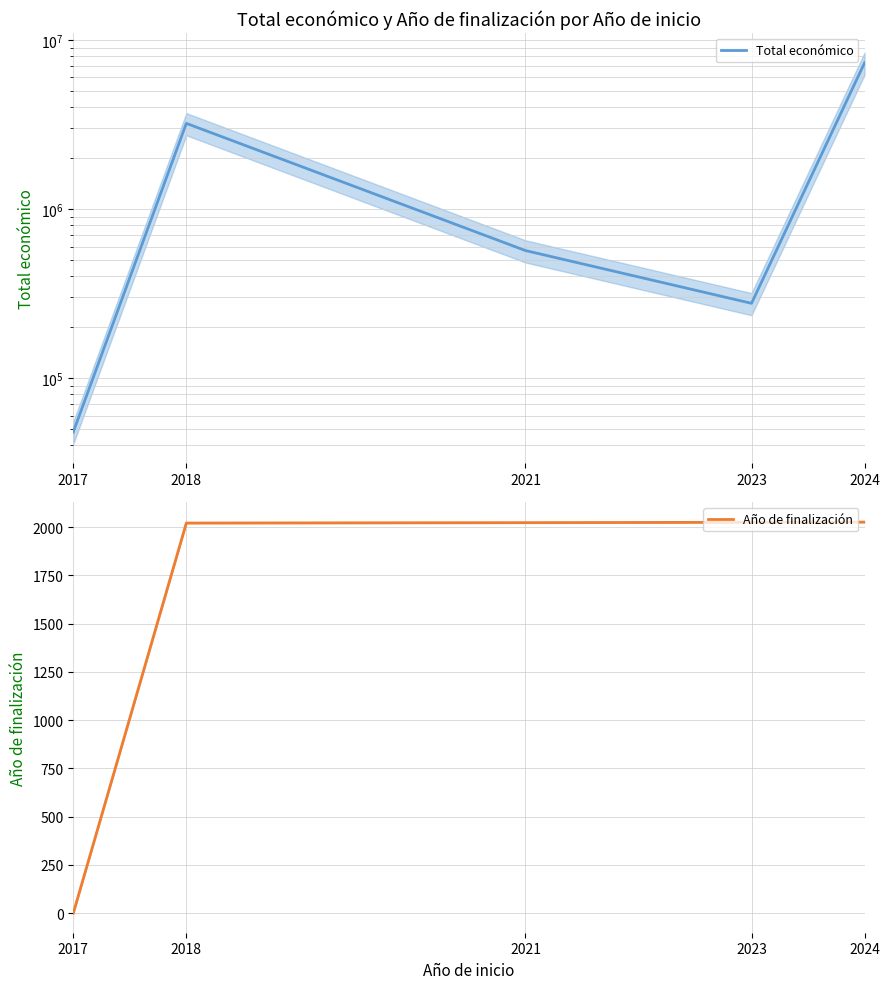

Reading left to right, list all the values displayed in this chart.

Total económico: 48000	3209073	567924	276794	7319168
Año de finalización: 0	2021	2023	2025	2026